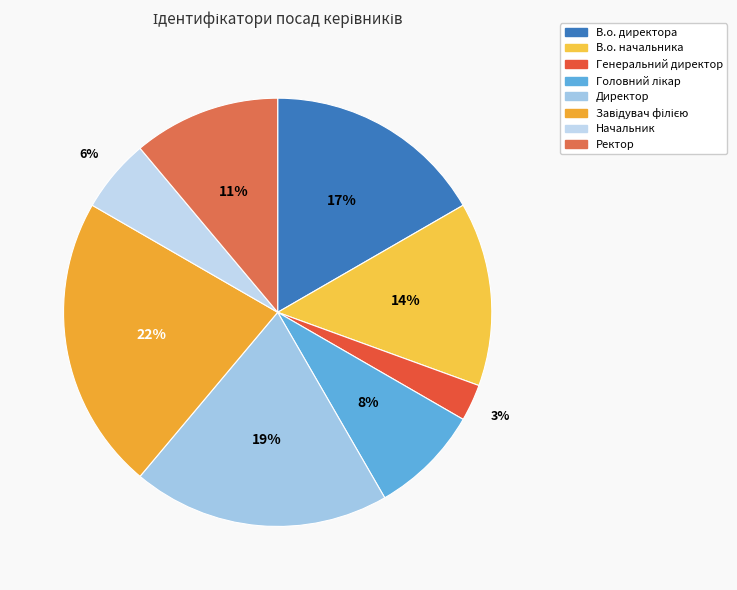

To the nearest percent, what portion does Ректор represent?

11%